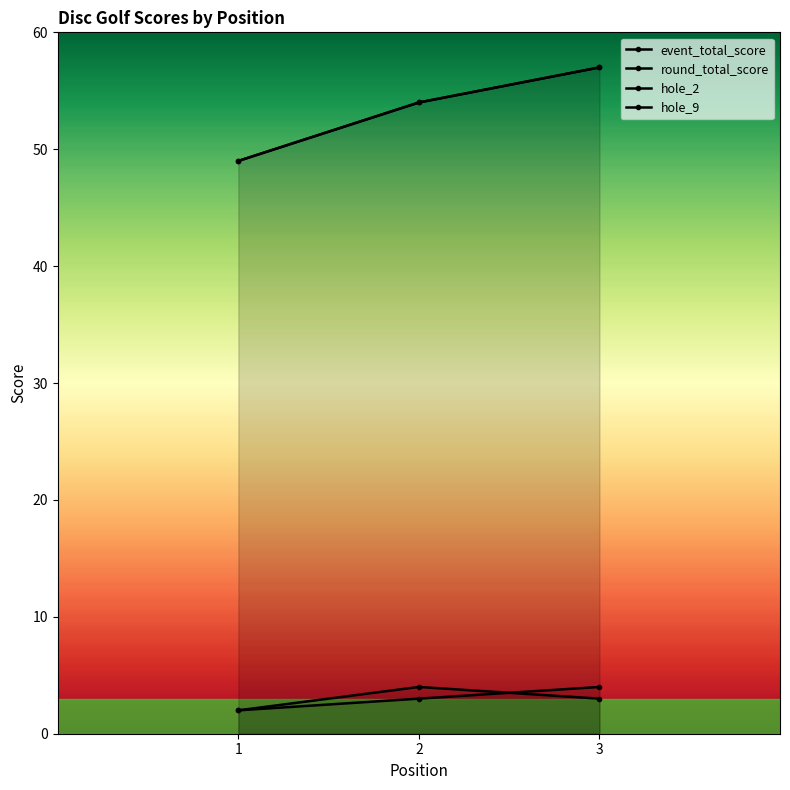

How many values in the event_total_score series exceed 54?

1